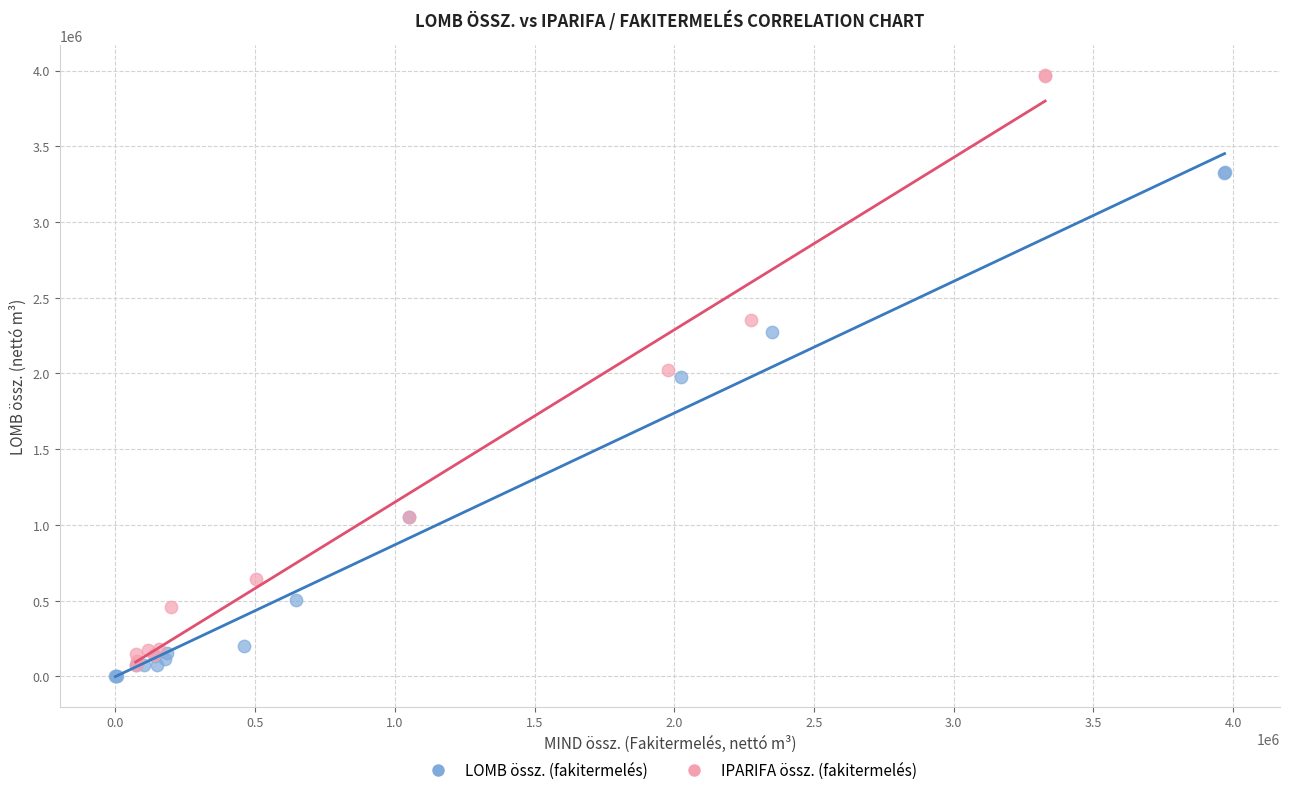

Which series has the largest Y range (max minus min)?

IPARIFA össz. (fakitermelés)